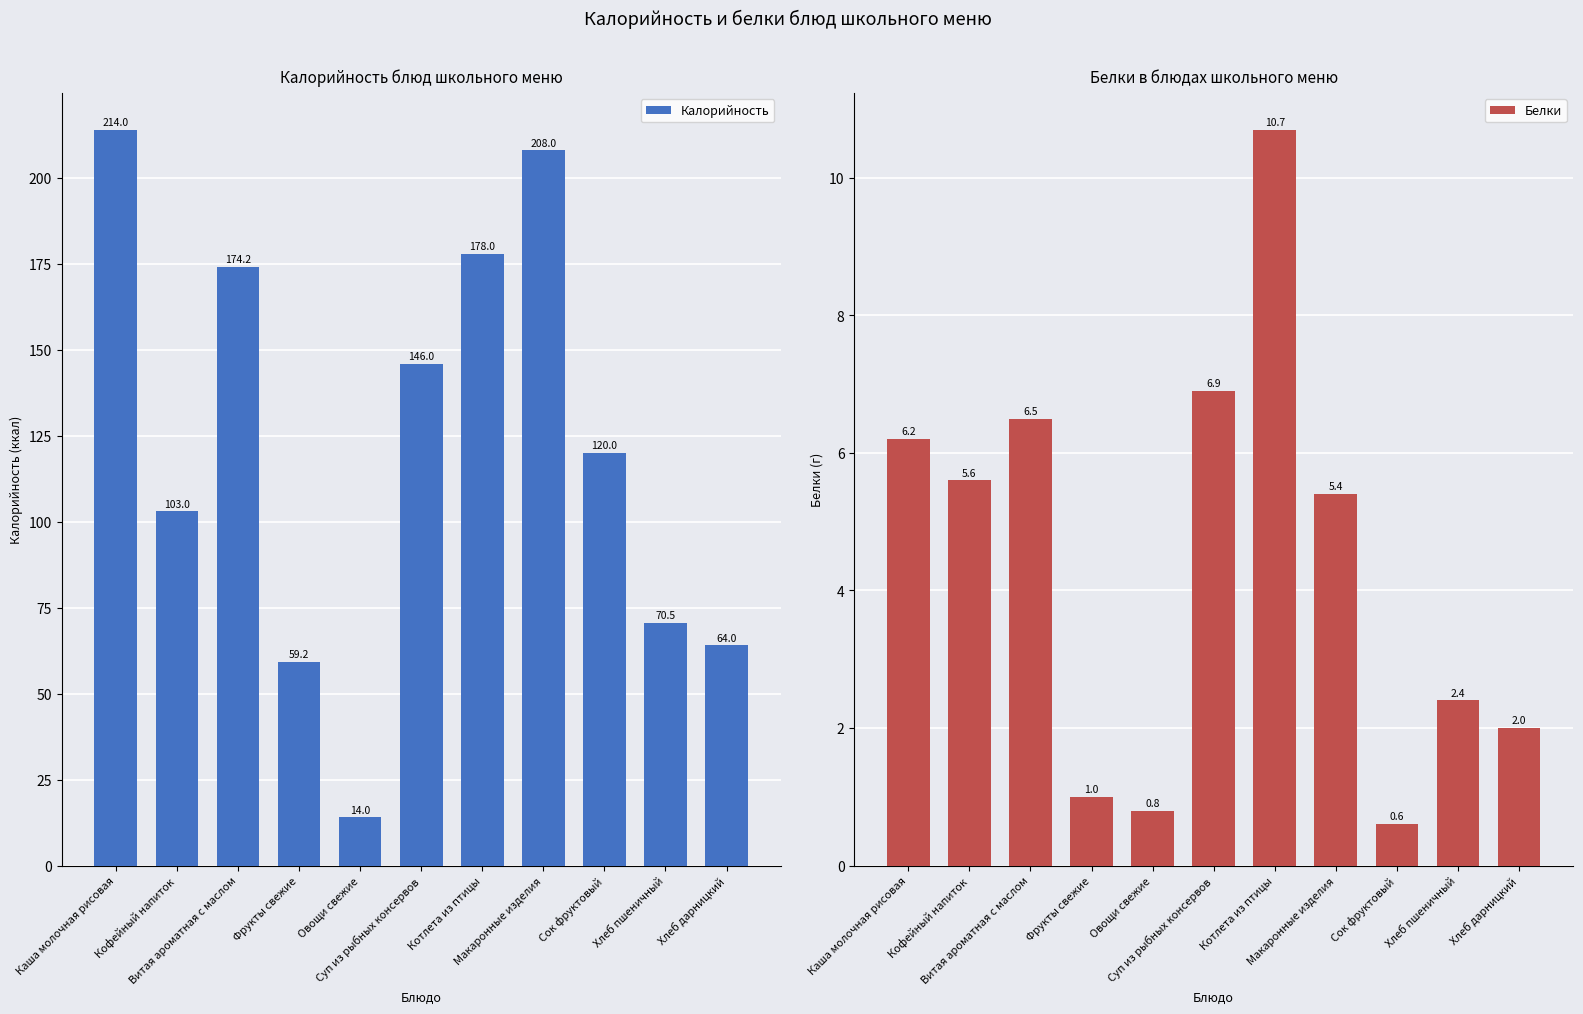

What is the label of the 6th bar from the right?

Суп из рыбных консервов